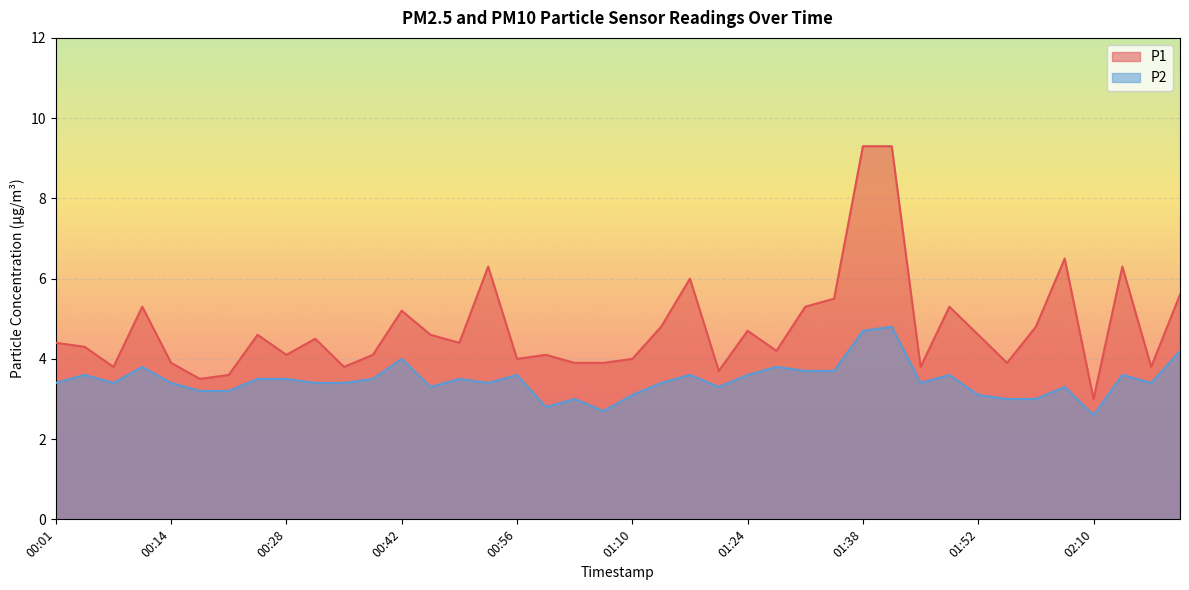

Reading left to right, what are all the values shown in this chart?

P1: 00:01=4.4	00:04=4.3	00:07=3.8	00:11=5.3	00:14=3.9	00:18=3.5	00:21=3.6	00:25=4.6	00:28=4.1	00:32=4.5	00:35=3.8	00:39=4.1	00:42=5.2	00:45=4.6	00:49=4.4	00:52=6.3	00:56=4.0	00:59=4.1	01:03=3.9	01:06=3.9	01:10=4.0	01:14=4.8	01:17=6.0	01:21=3.7	01:24=4.7	01:28=4.2	01:31=5.3	01:35=5.5	01:38=9.3	01:42=9.3	01:45=3.8	01:49=5.3	01:52=4.6	01:56=3.9	01:59=4.8	02:02=6.5	02:10=3.0	02:14=6.3	02:17=3.8	02:20=5.6
P2: 00:01=3.4	00:04=3.6	00:07=3.4	00:11=3.8	00:14=3.4	00:18=3.2	00:21=3.2	00:25=3.5	00:28=3.5	00:32=3.4	00:35=3.4	00:39=3.5	00:42=4.0	00:45=3.3	00:49=3.5	00:52=3.4	00:56=3.6	00:59=2.8	01:03=3.0	01:06=2.7	01:10=3.1	01:14=3.4	01:17=3.6	01:21=3.3	01:24=3.6	01:28=3.8	01:31=3.7	01:35=3.7	01:38=4.7	01:42=4.8	01:45=3.4	01:49=3.6	01:52=3.1	01:56=3.0	01:59=3.0	02:02=3.3	02:10=2.6	02:14=3.6	02:17=3.4	02:20=4.2